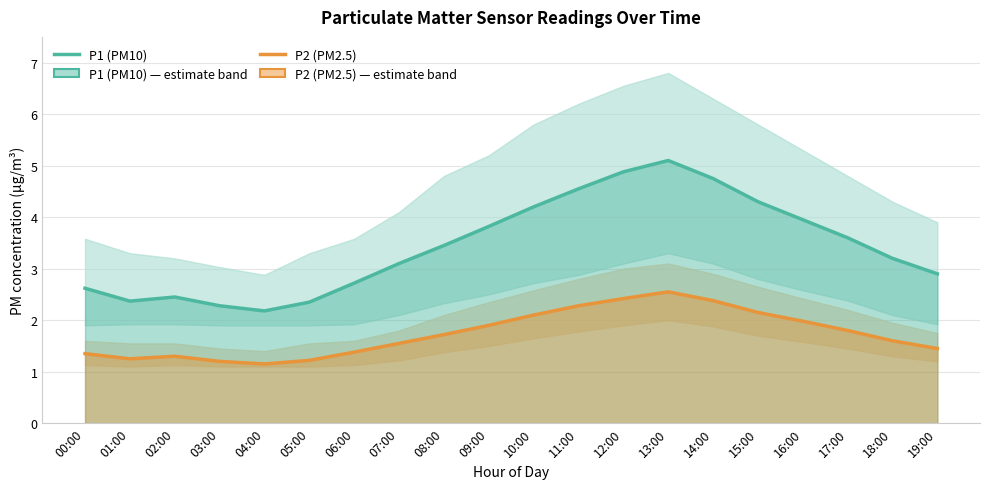

What is the sum of the P1 (PM10) values at 18:00 and 11:00?

7.8